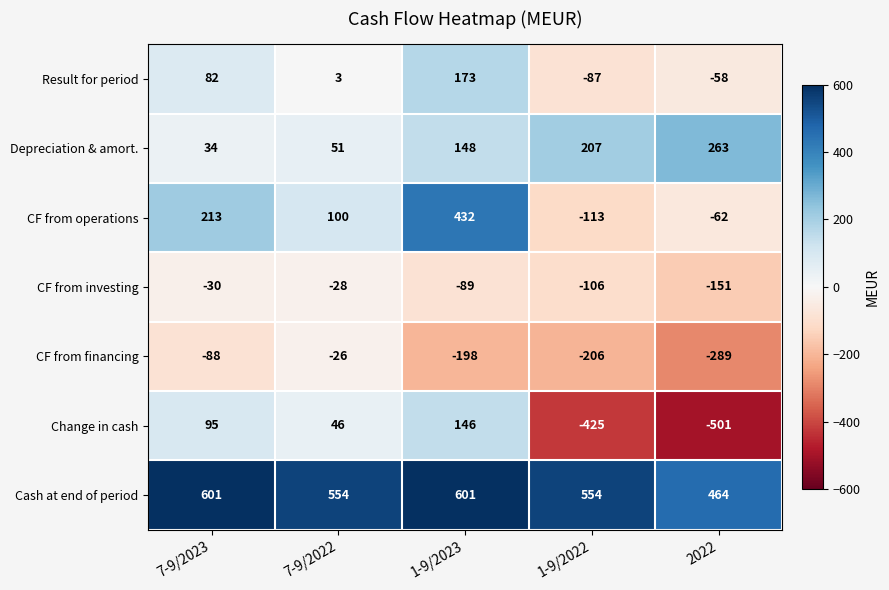

At which label does CF from operations reach its peak?

1-9/2023